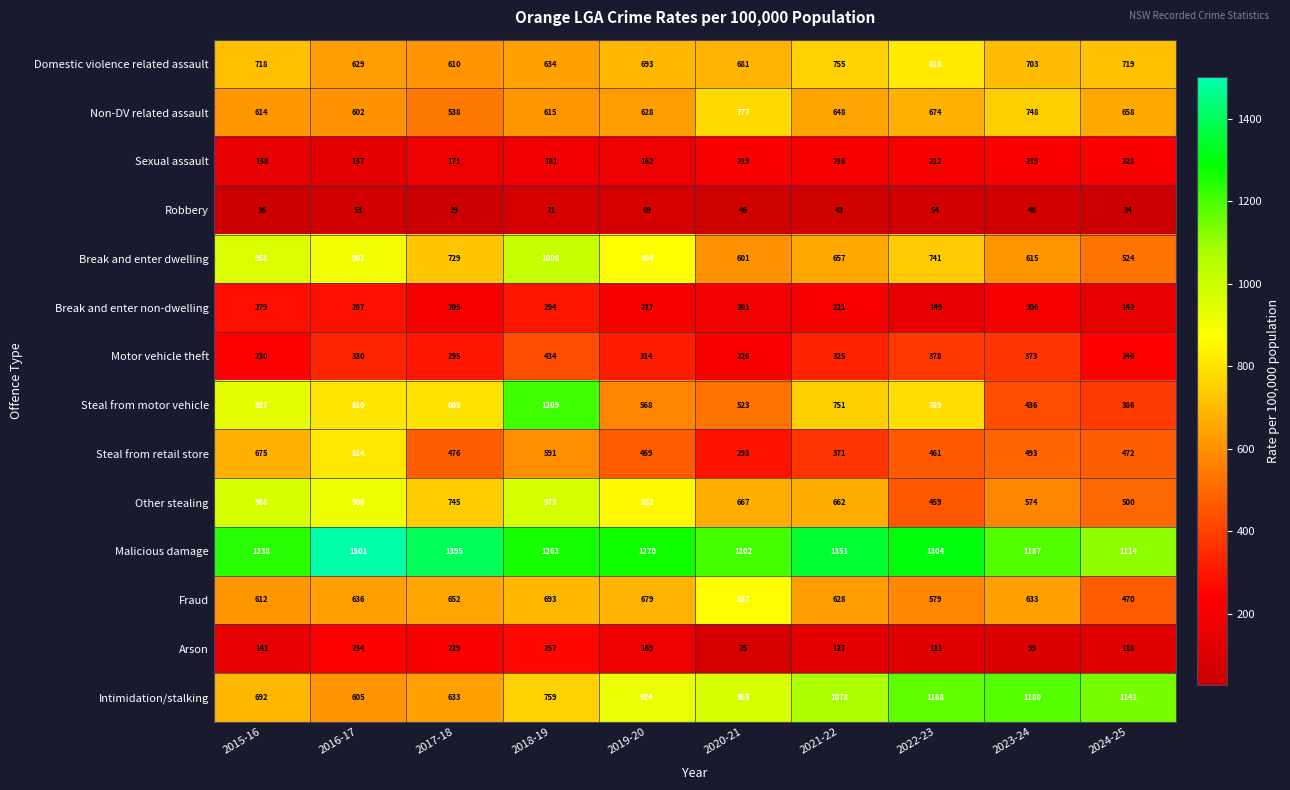

Where is Other stealing nearest to the value 716?

2017-18